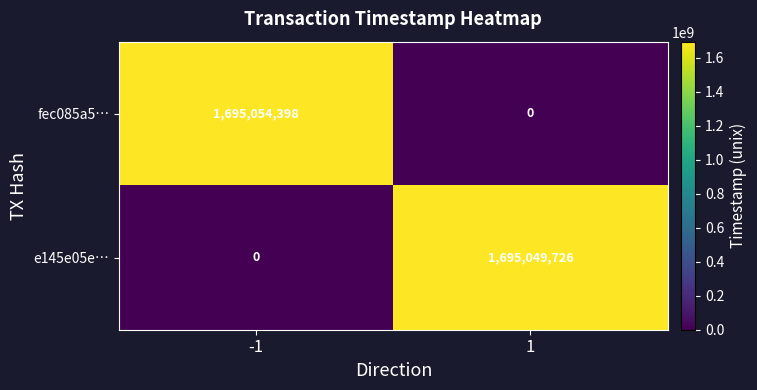

Which label corresponds to the largest value in the chart?

-1